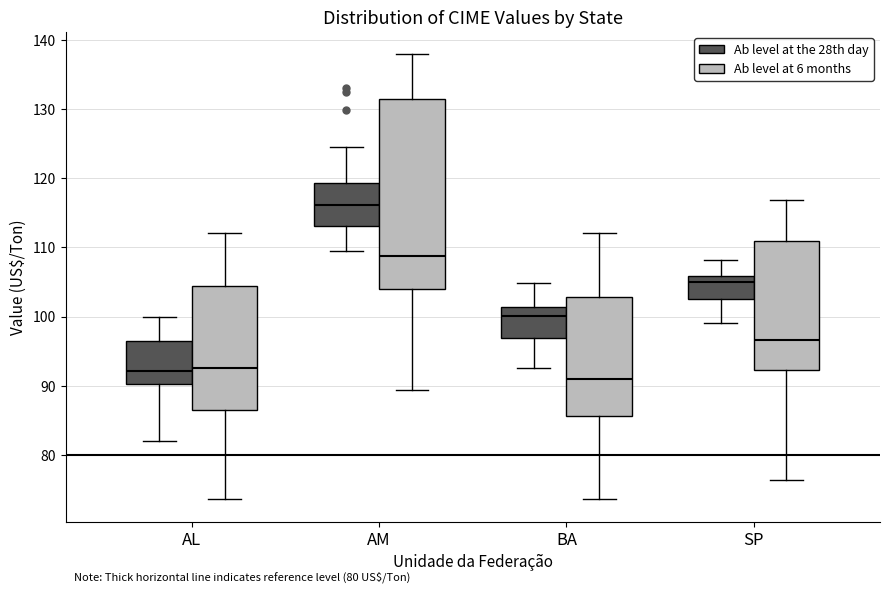

Comparing the boxes themselves (not the whiskers), which one is the tallest?

AM (Ab level at 6 months)